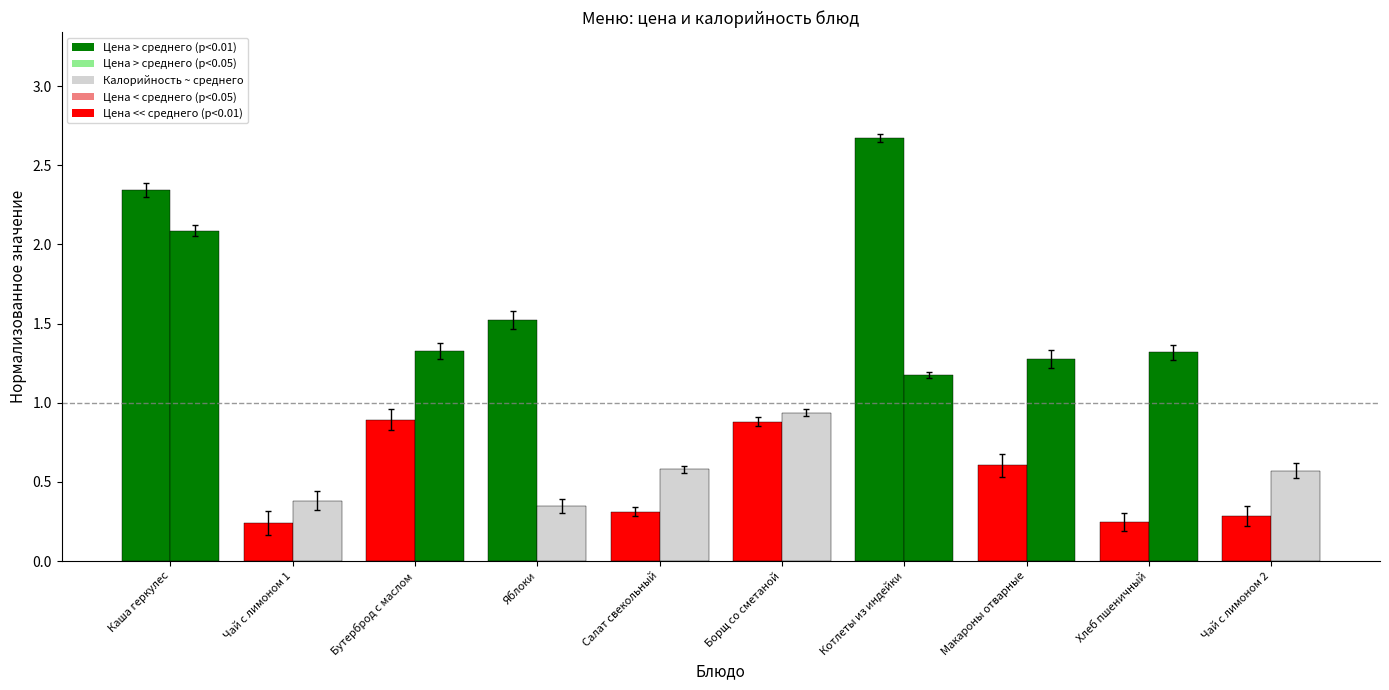

Reading right to left, what are all the values shown in this chart?

Цена (норм.): 0.3	0.2	0.6	2.7	0.9	0.3	1.5	0.9	0.2	2.3
Калорийность (норм.): 0.6	1.3	1.3	1.2	0.9	0.6	0.3	1.3	0.4	2.1